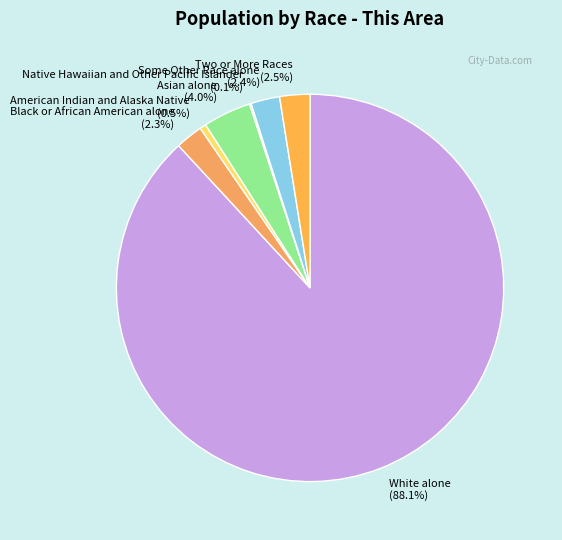

What percentage do Black or African American alone and American Indian and Alaska Native together represent?

2.8%